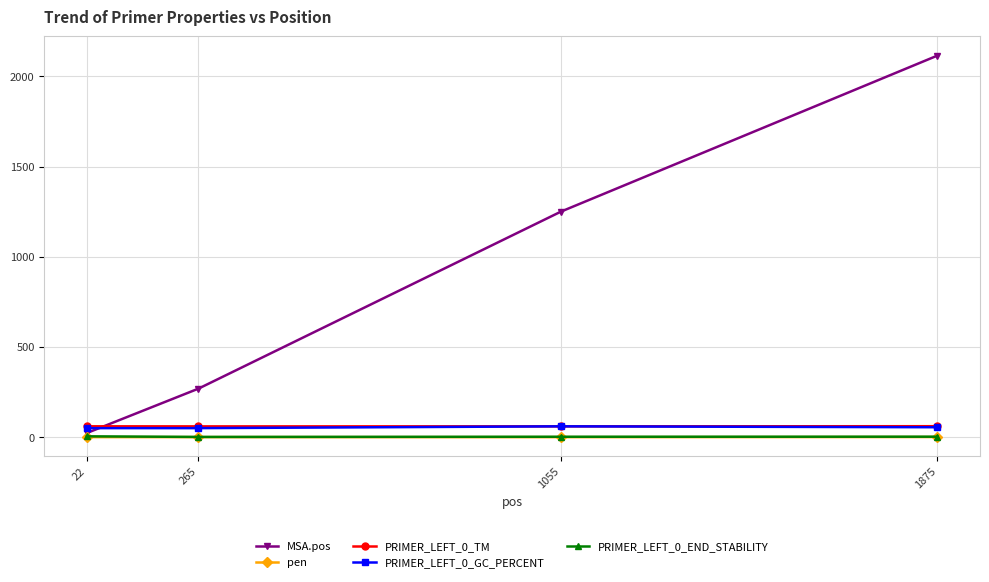

Which category has the lowest value in the MSA.pos series?

22